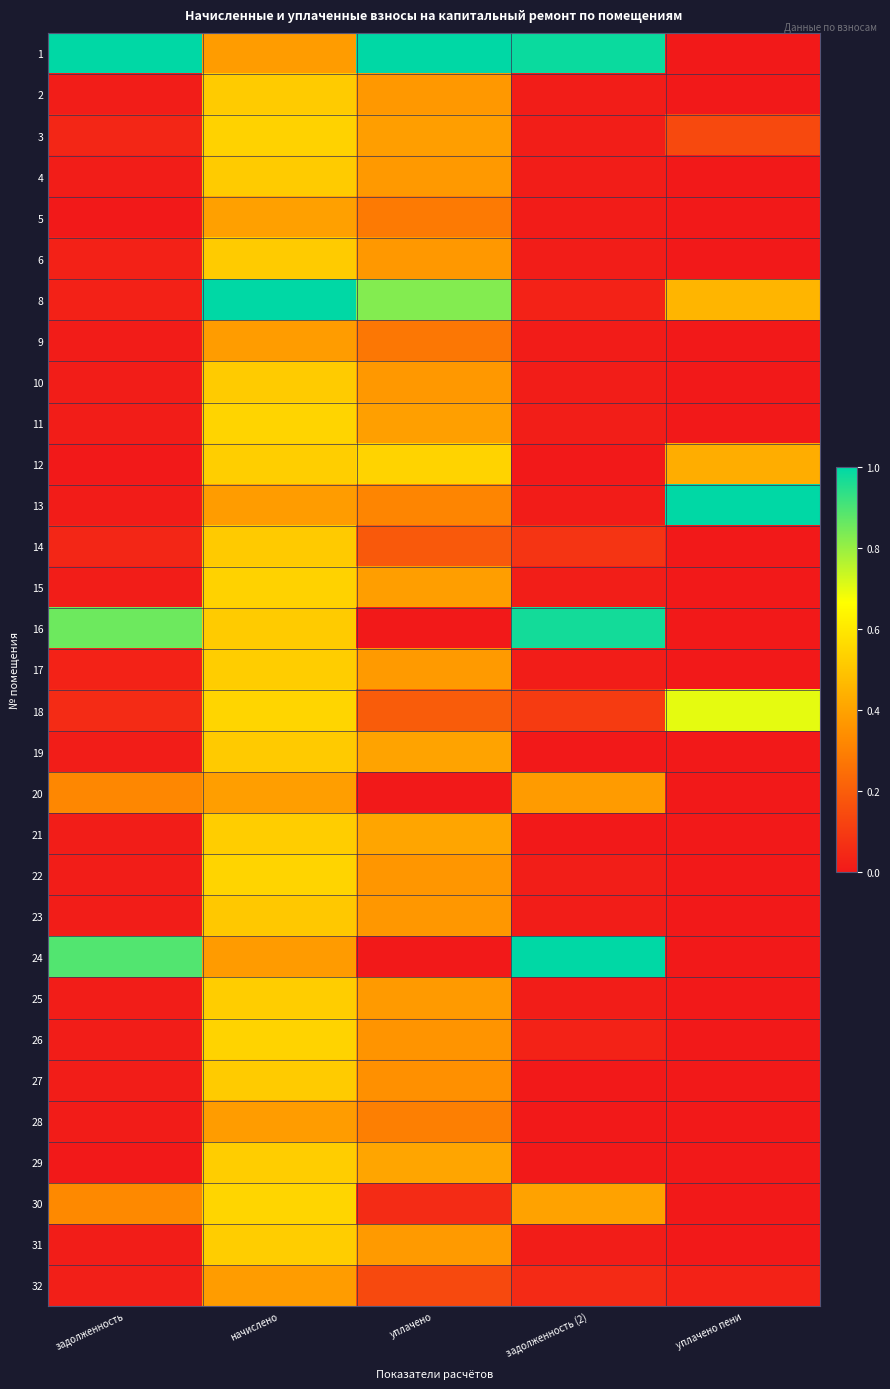

Count the number of data series in this chart.

31